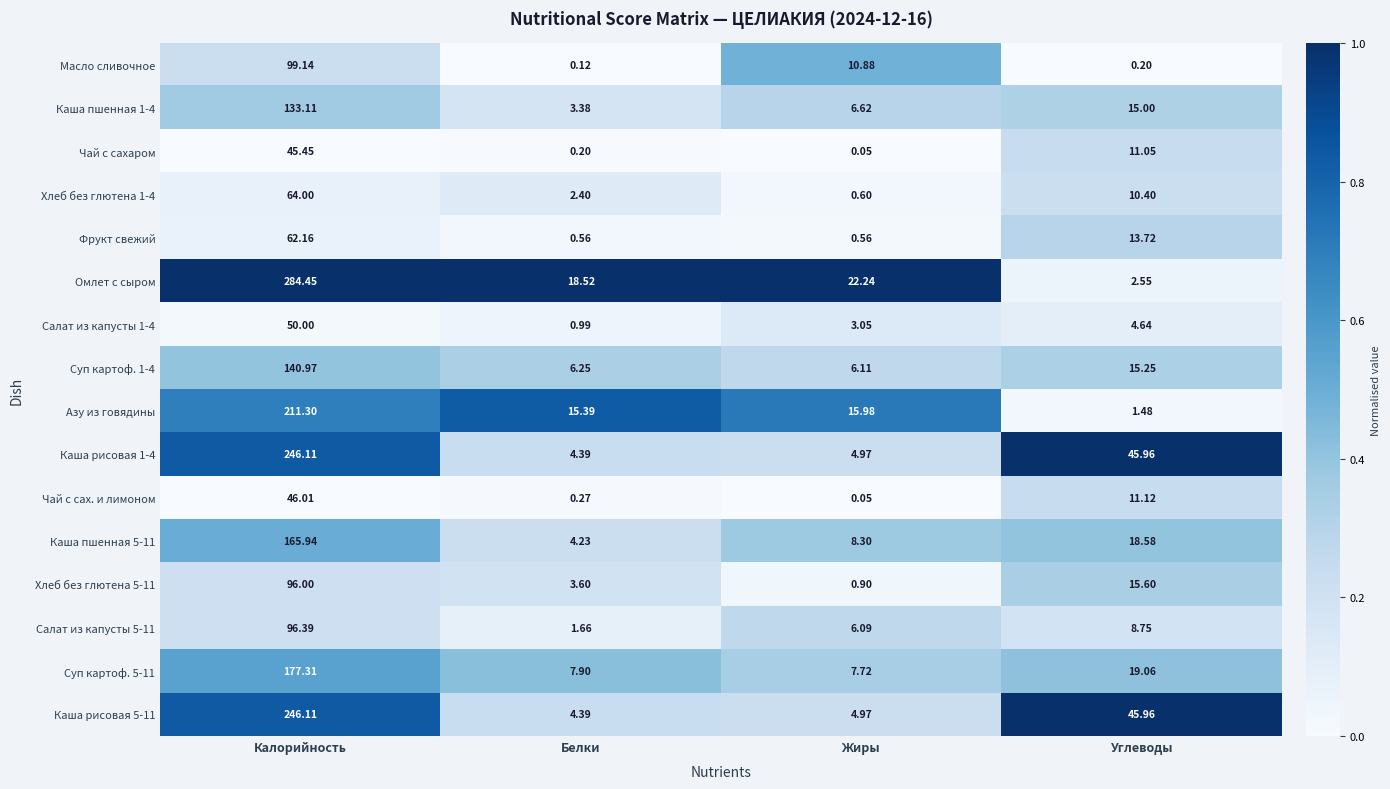

At which label is Азу из говядины closest to 106?

Жиры